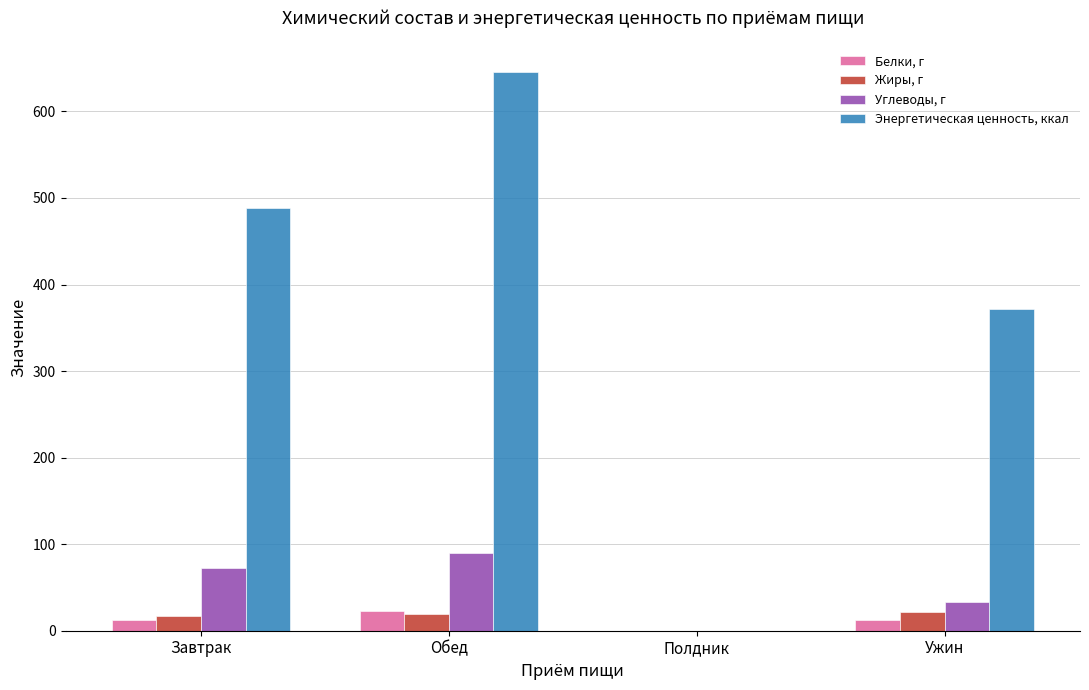

What is the maximum value shown in the chart?

645.7